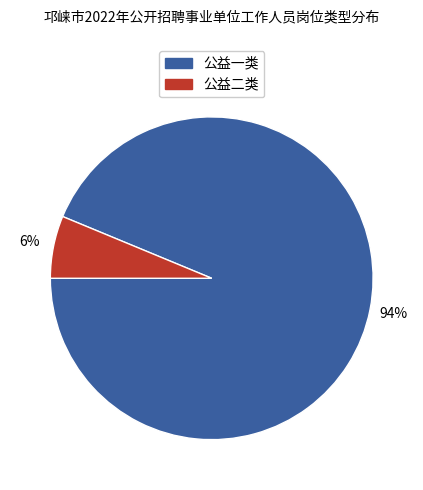

Between 公益一类 and 公益二类, which is larger?

公益一类